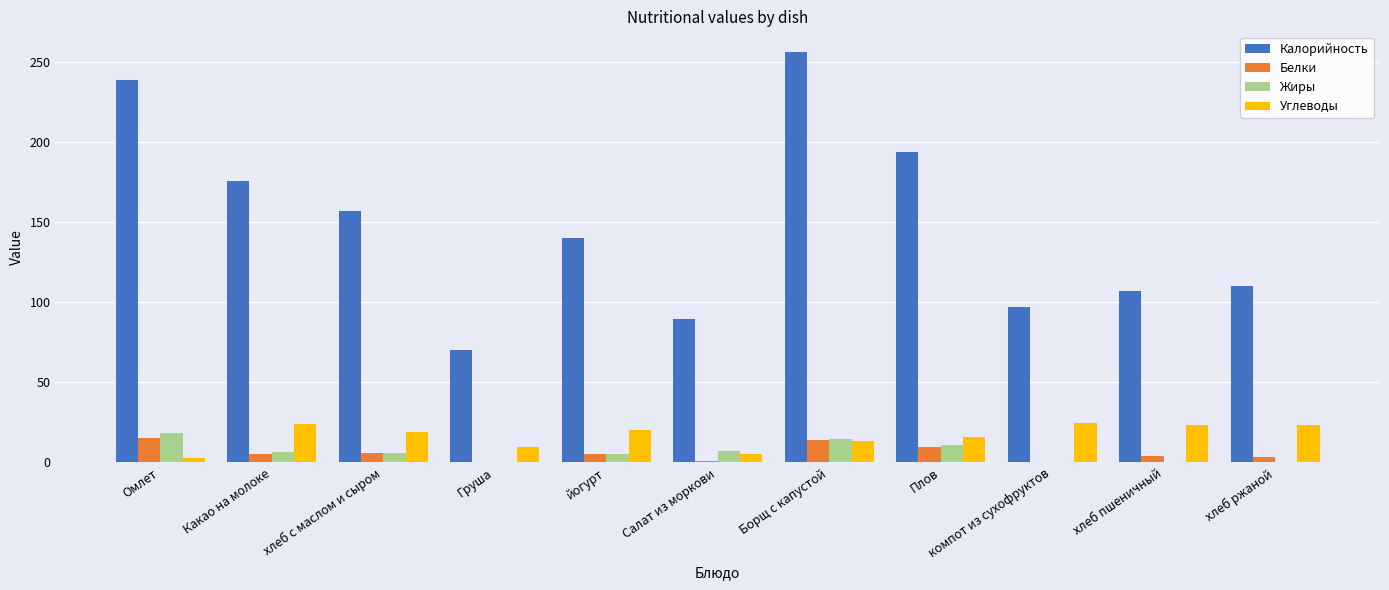

Is it true that Углеводы equals 15.9 at Плов?

True